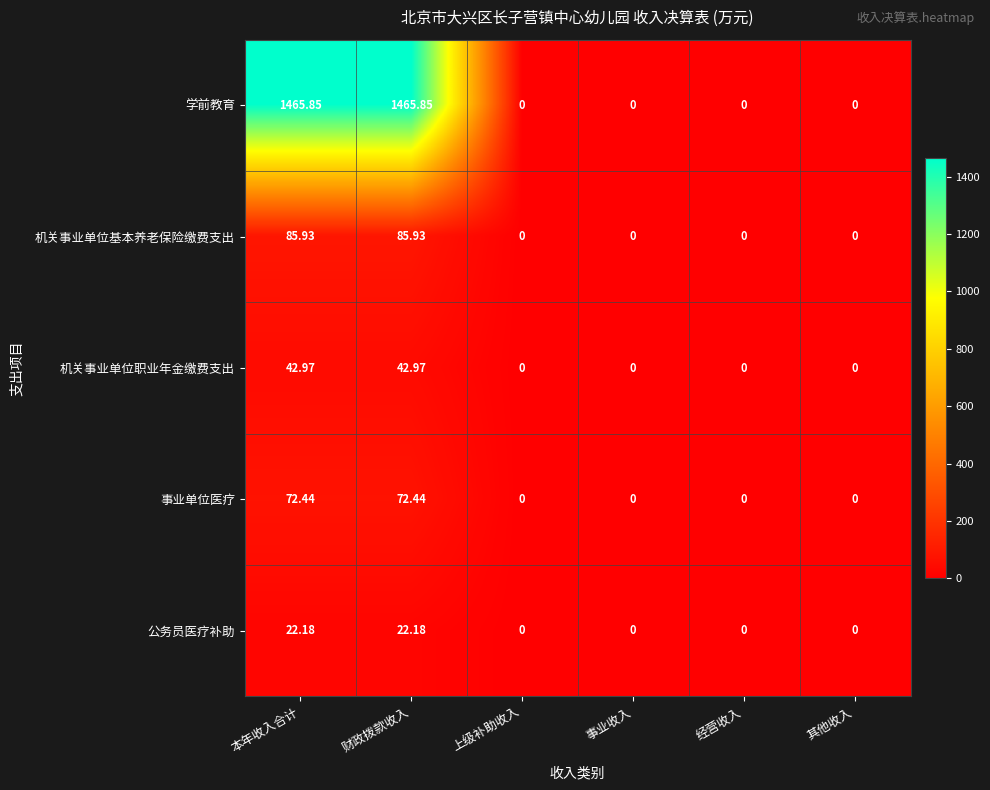

Count the number of data series in this chart.

5